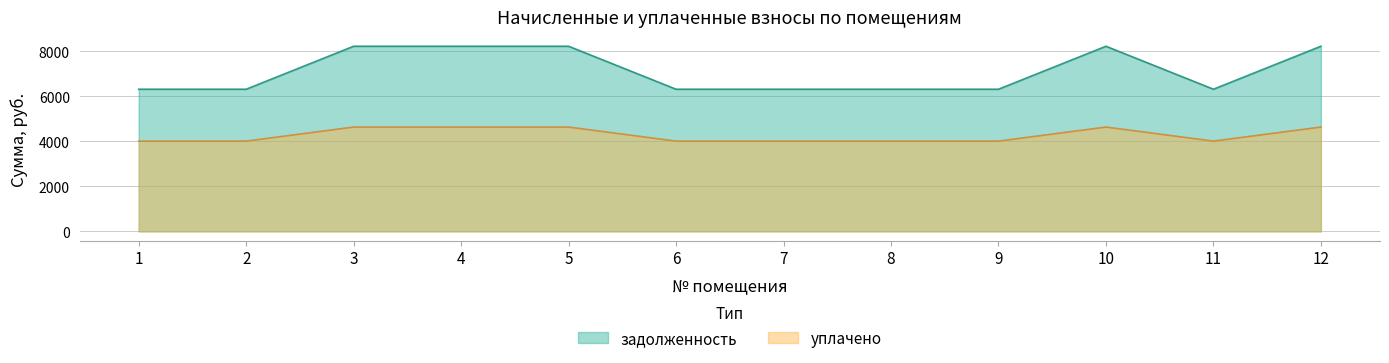

Is it true that задолженность equals 1988.4 at 6?

False